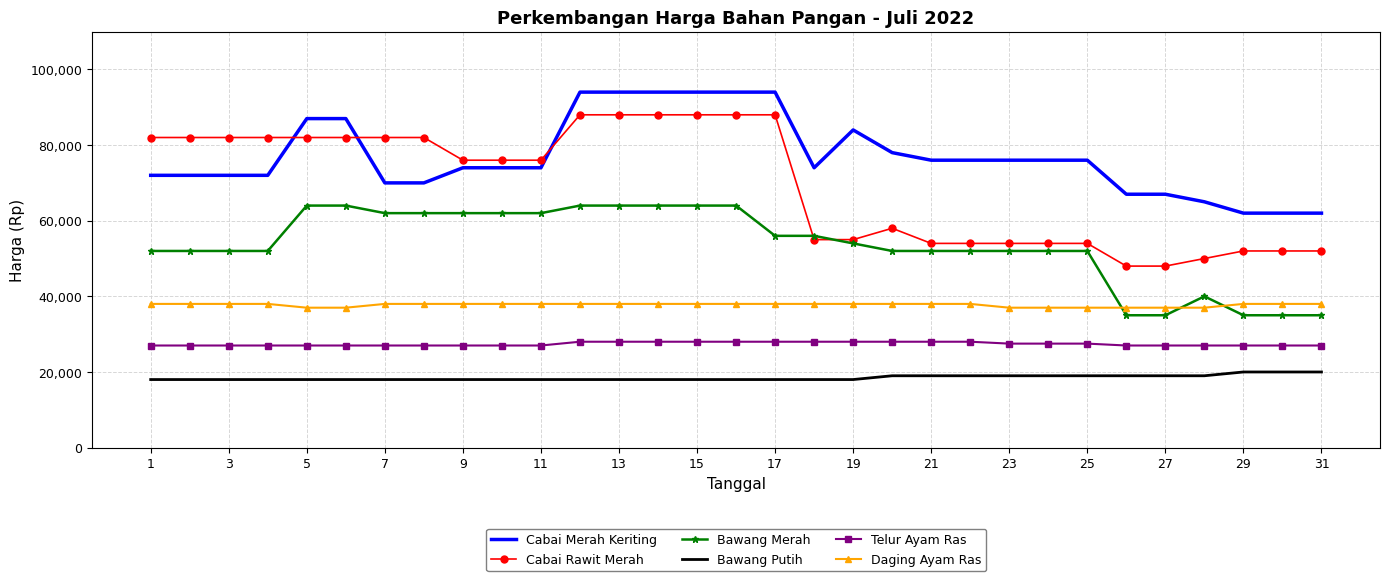

Reading right to left, transcribe all the data shown in this chart.

Cabai Merah Keriting: 62000	62000	62000	65000	67000	67000	76000	76000	76000	76000	76000	78000	84000	74000	94000	94000	94000	94000	94000	94000	74000	74000	74000	70000	70000	87000	87000	72000	72000	72000	72000
Cabai Rawit Merah: 52000	52000	52000	50000	48000	48000	54000	54000	54000	54000	54000	58000	55000	55000	88000	88000	88000	88000	88000	88000	76000	76000	76000	82000	82000	82000	82000	82000	82000	82000	82000
Bawang Merah: 35000	35000	35000	40000	35000	35000	52000	52000	52000	52000	52000	52000	54000	56000	56000	64000	64000	64000	64000	64000	62000	62000	62000	62000	62000	64000	64000	52000	52000	52000	52000
Bawang Putih: 20000	20000	20000	19000	19000	19000	19000	19000	19000	19000	19000	19000	18000	18000	18000	18000	18000	18000	18000	18000	18000	18000	18000	18000	18000	18000	18000	18000	18000	18000	18000
Telur Ayam Ras: 27000	27000	27000	27000	27000	27000	27500	27500	27500	28000	28000	28000	28000	28000	28000	28000	28000	28000	28000	28000	27000	27000	27000	27000	27000	27000	27000	27000	27000	27000	27000
Daging Ayam Ras: 38000	38000	38000	37000	37000	37000	37000	37000	37000	38000	38000	38000	38000	38000	38000	38000	38000	38000	38000	38000	38000	38000	38000	38000	38000	37000	37000	38000	38000	38000	38000